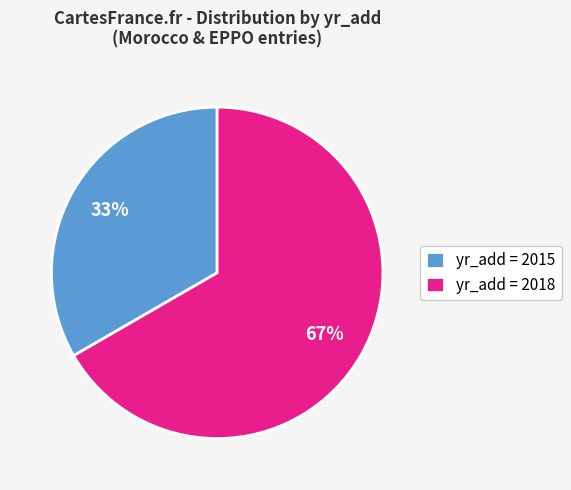

To the nearest percent, what percentage of the pie is yr_add = 2018?

67%